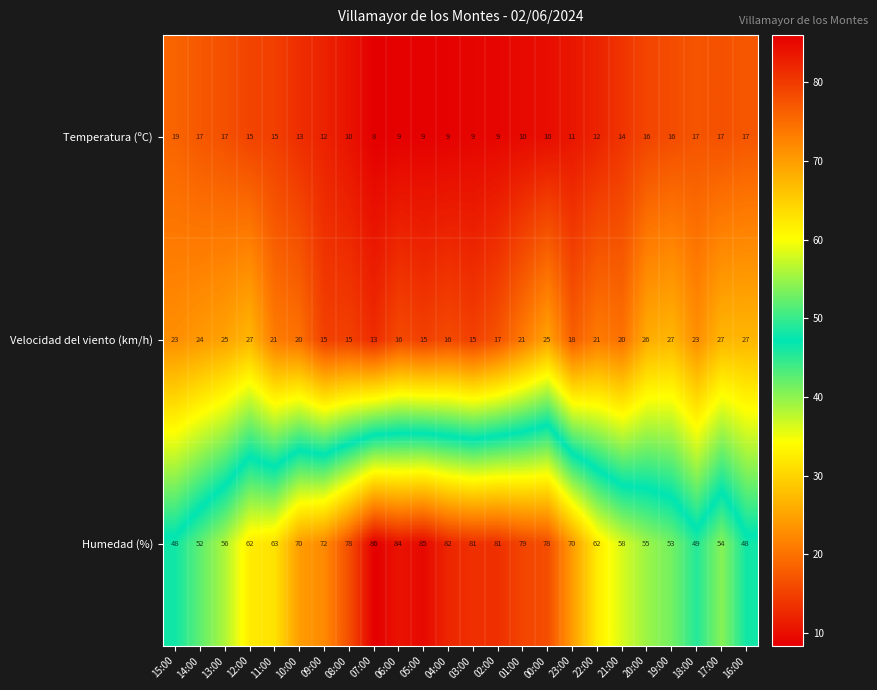

List the series in order of their peak value, lowest first.

Temperatura (ºC), Velocidad del viento (km/h), Humedad (%)